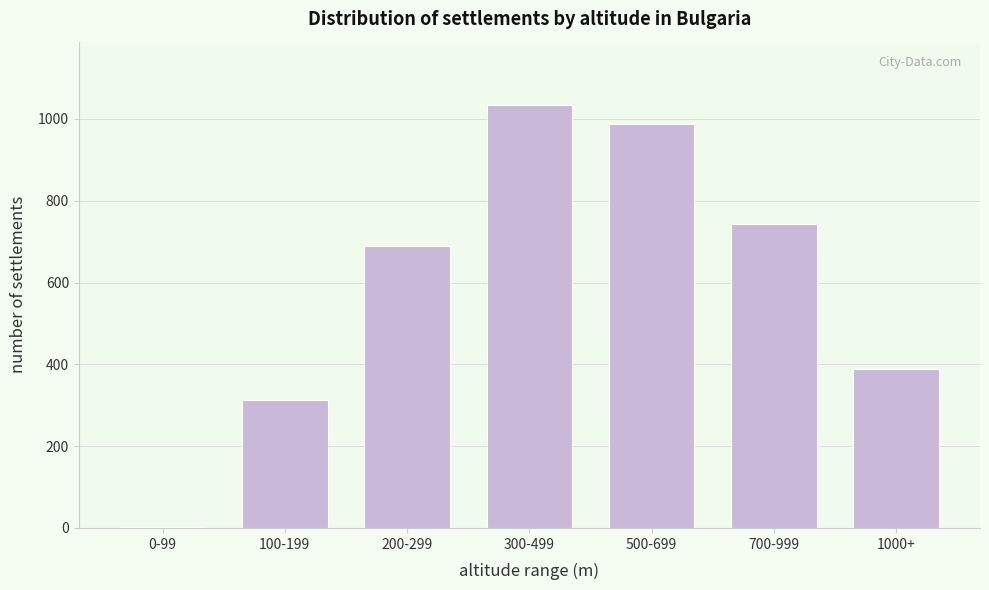

Reading left to right, transcribe all the data shown in this chart.

0-99=2	100-199=312	200-299=689	300-499=1034	500-699=987	700-999=743	1000+=388